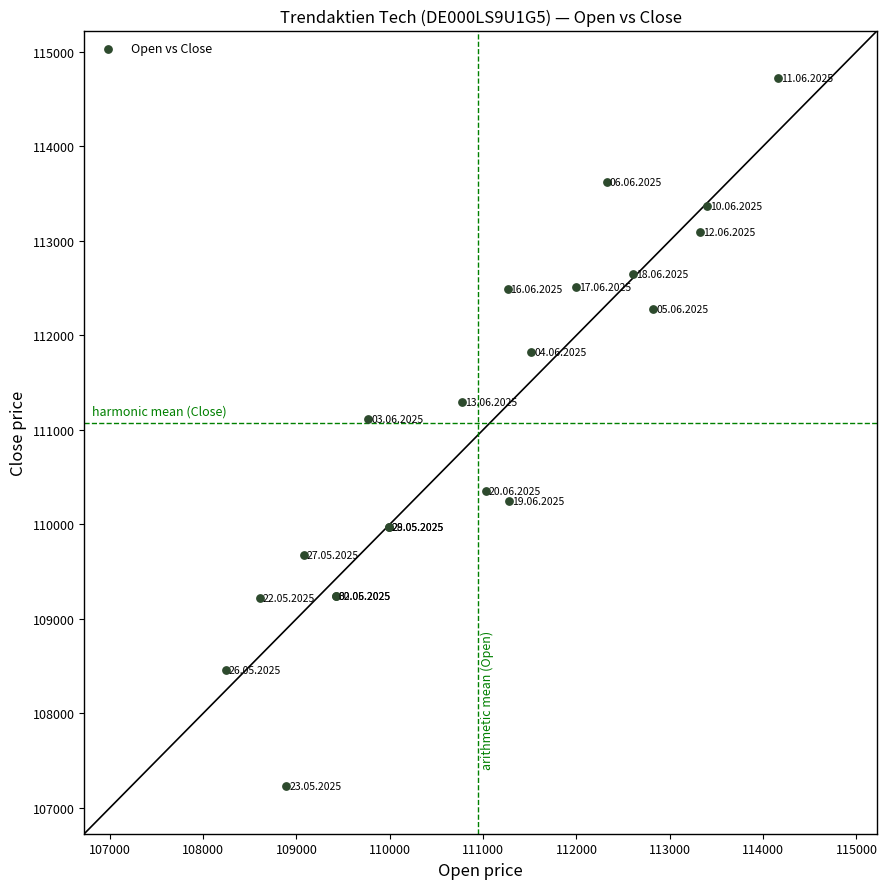

What Y value in the scatter plot is closest to 110975?

111116